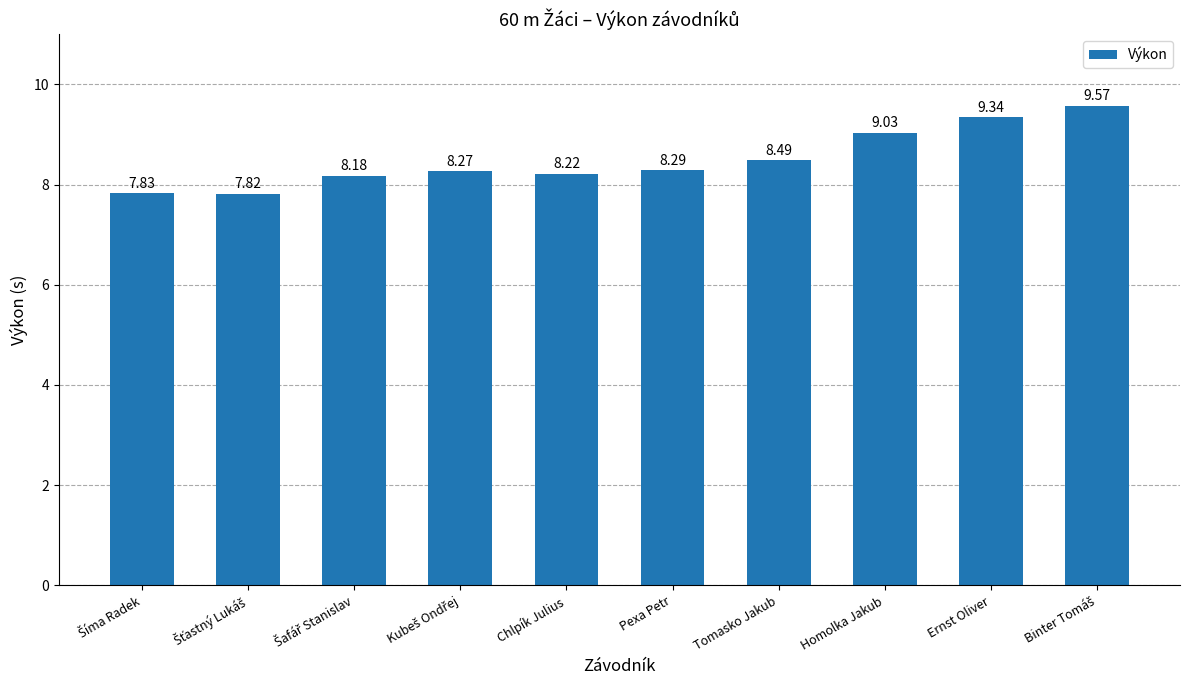

What is the sum of all values?

85.0